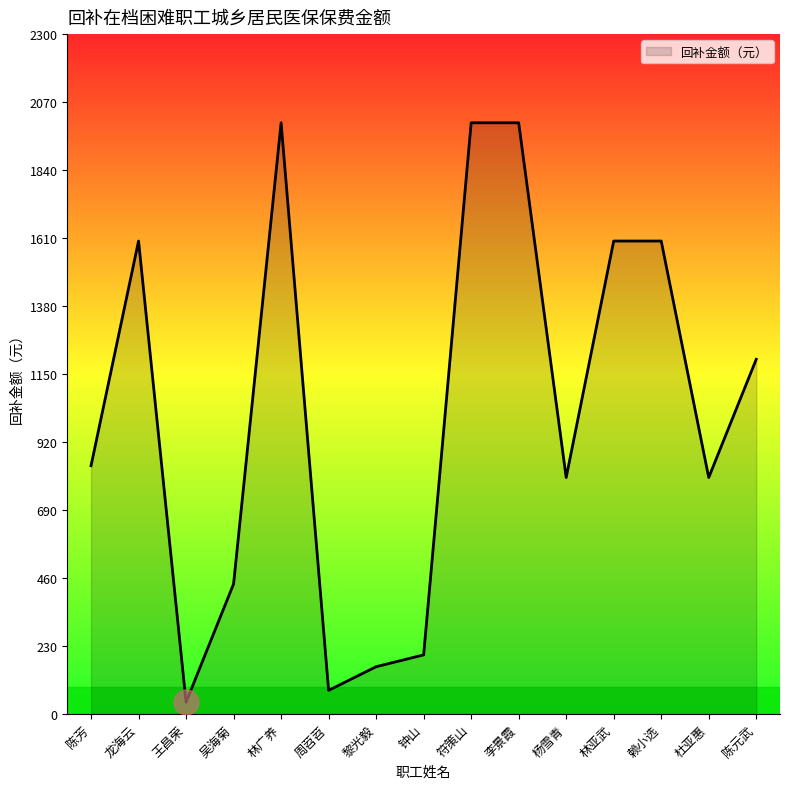

Approximately how many times larger is the value at 赖小选 compared to 钟山?

8.0